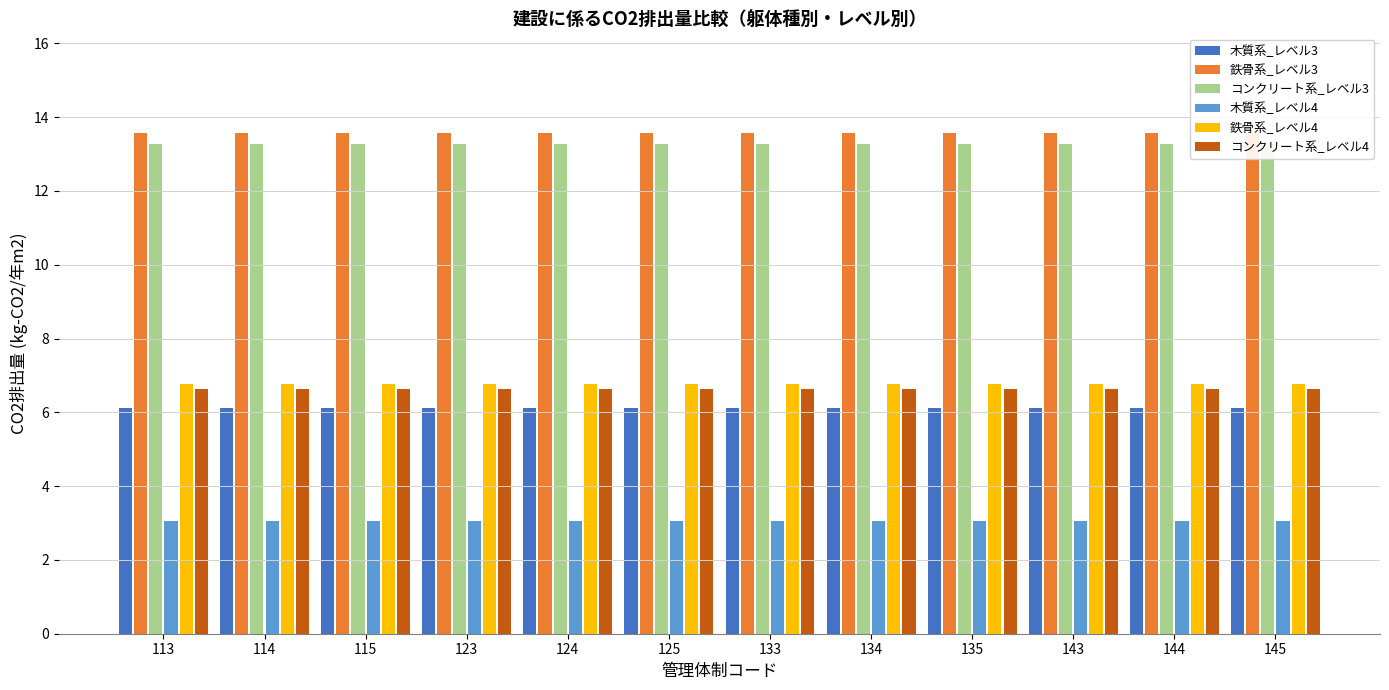

What is the value of the 鉄骨系_レベル3 bar at the 12th from the left?

13.6